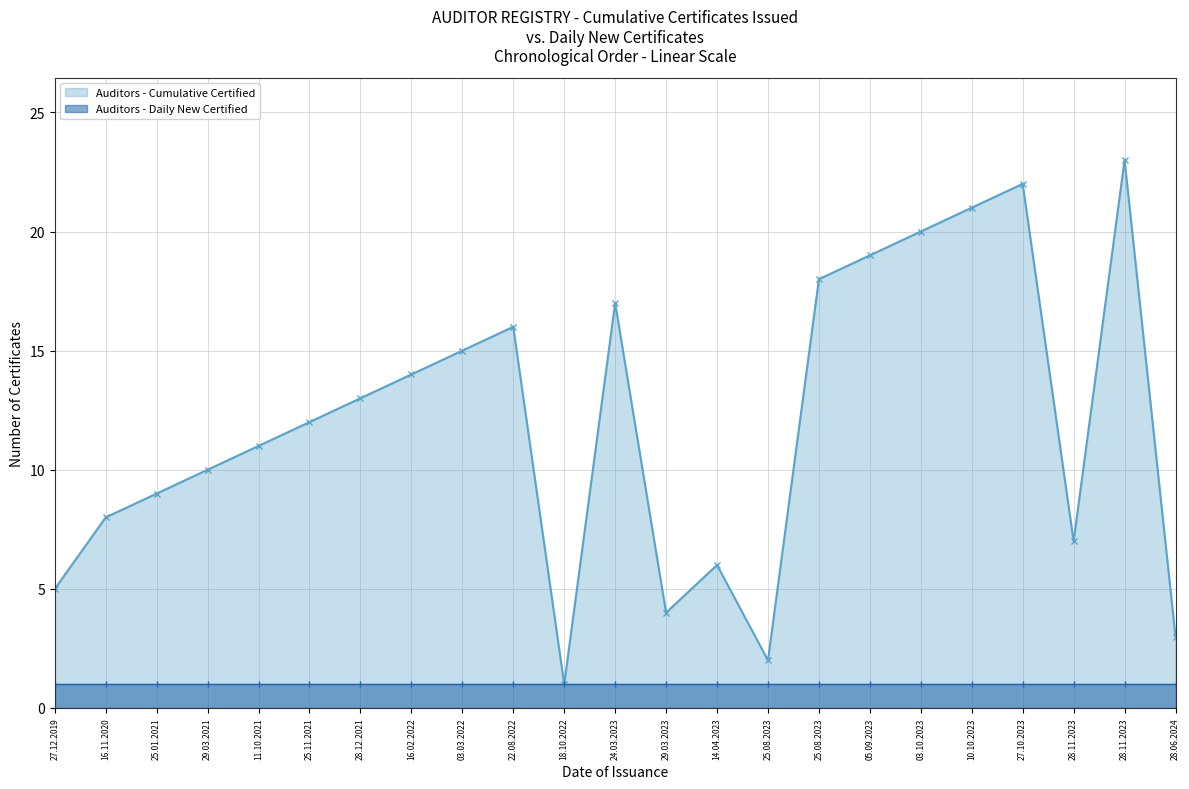

Which series has the widest spread of values?

Cumulative Certificates Issued